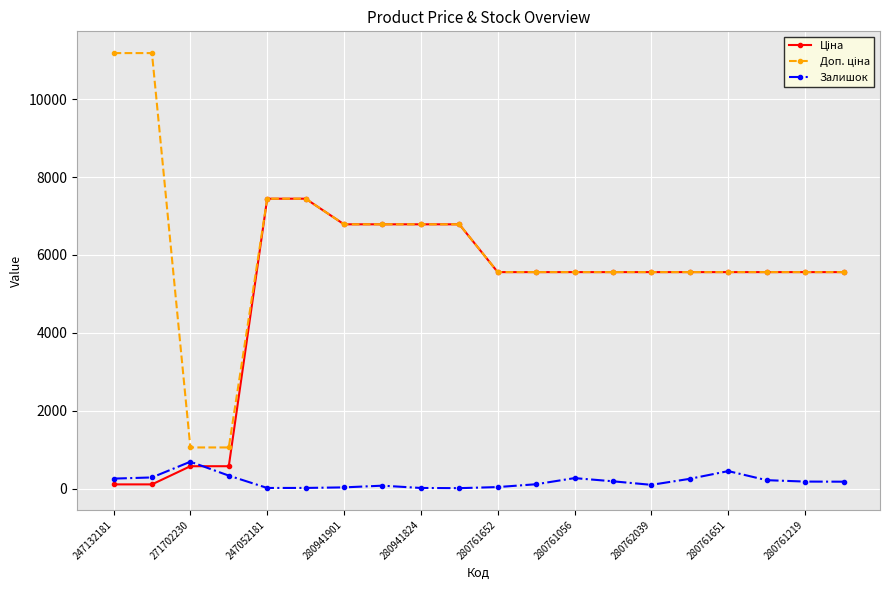

At how many categories does at least one series exceed 4769?

18